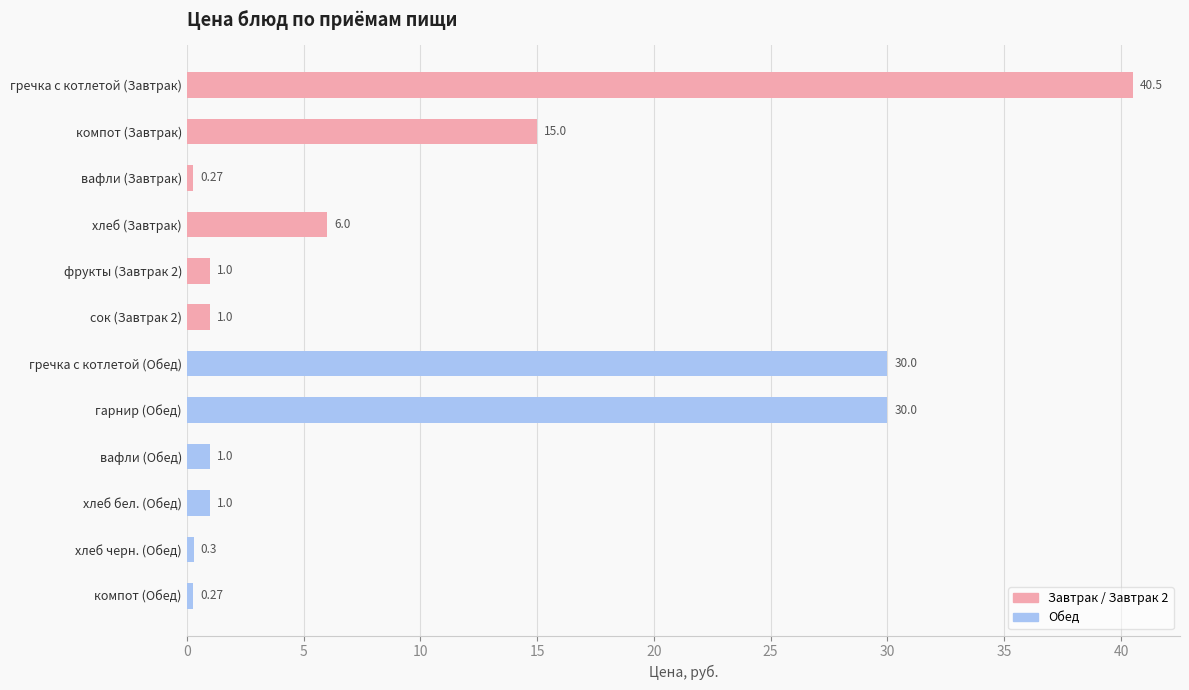

What is the change in value from хлеб (Завтрак) to хлеб бел. (Обед)?

-5.0